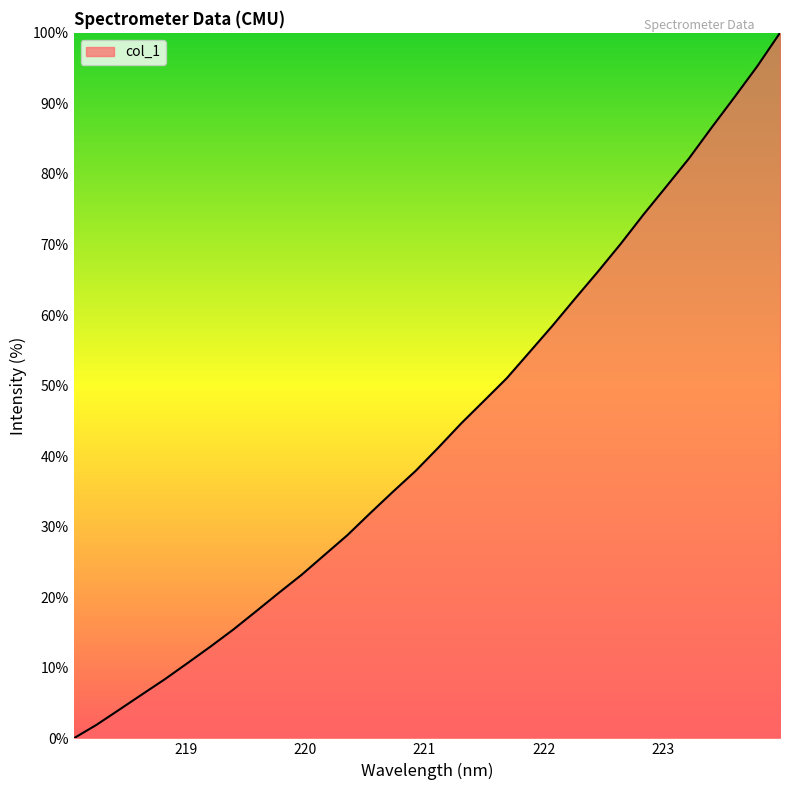

What is the difference between the maximum and minimum values?

100.0